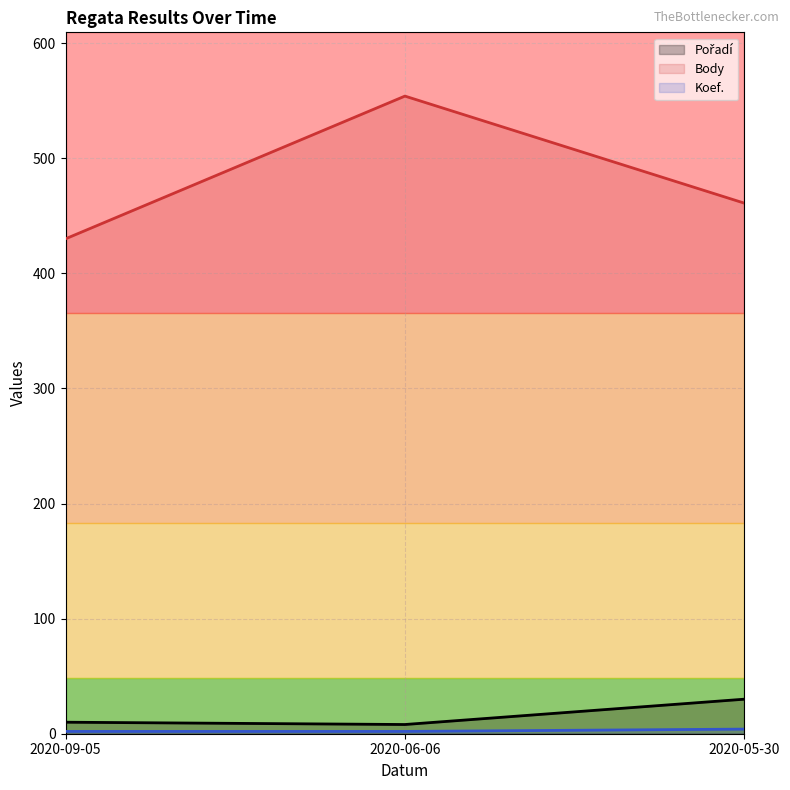

Where does the Body series first go above 461?

2020-06-06